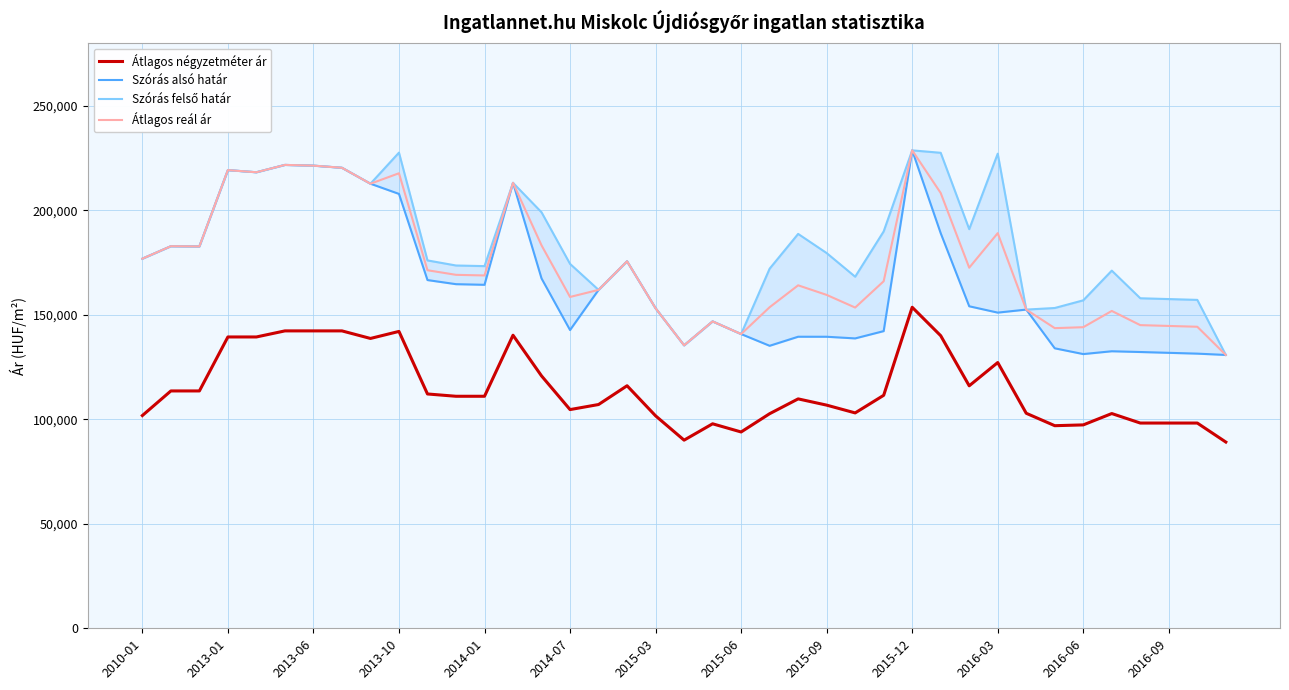

How many data points does each series have?

39